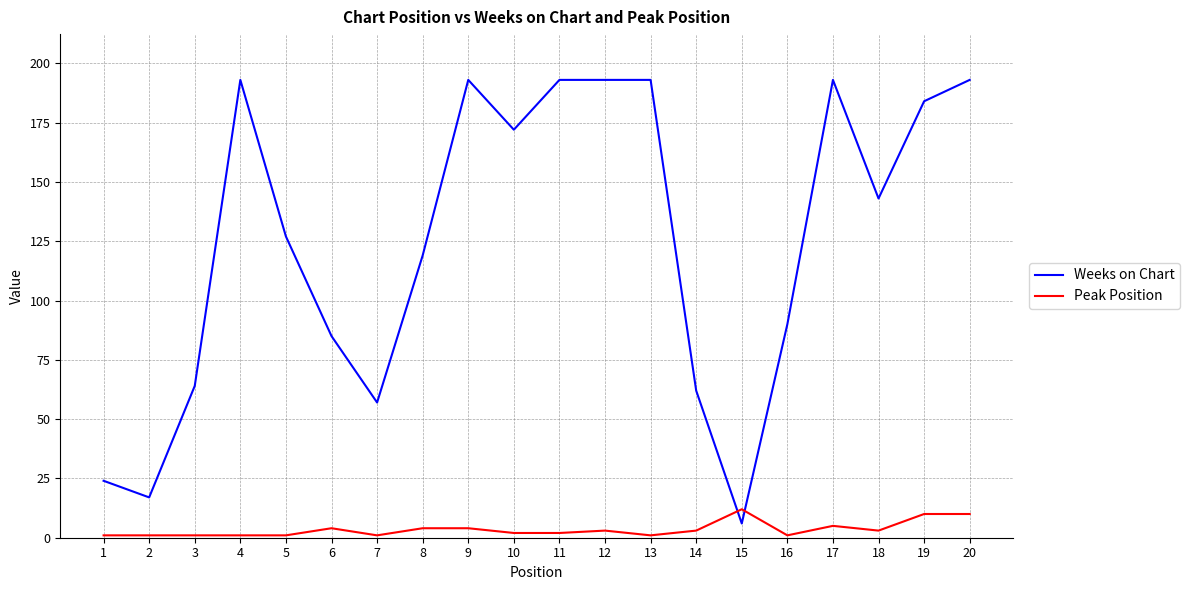

Which series has the largest range (max minus min)?

Weeks on Chart